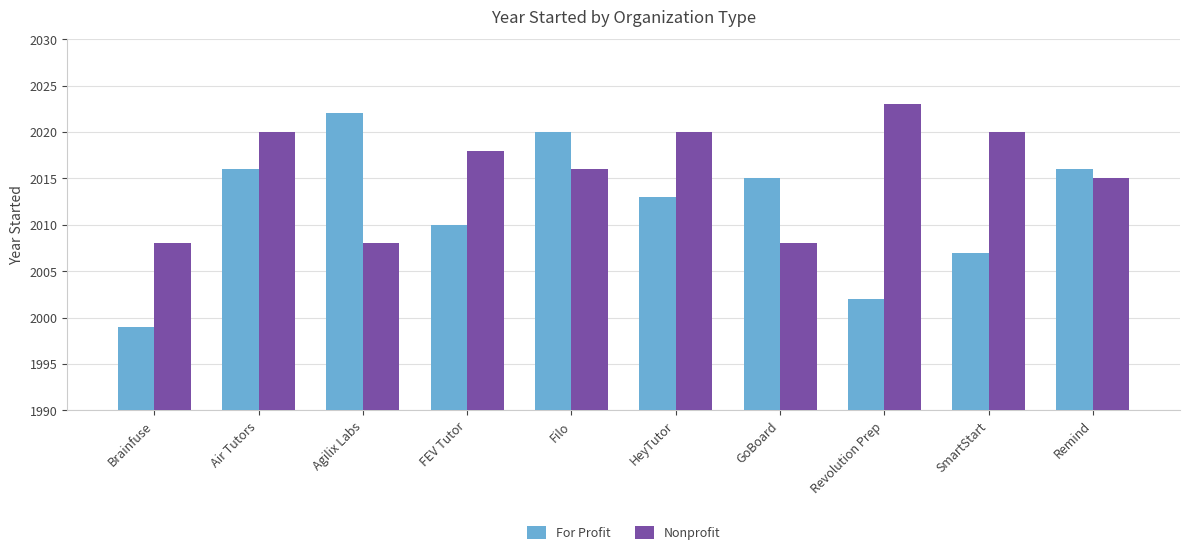

List the series in order of their overall mean, lowest first.

For Profit, Nonprofit